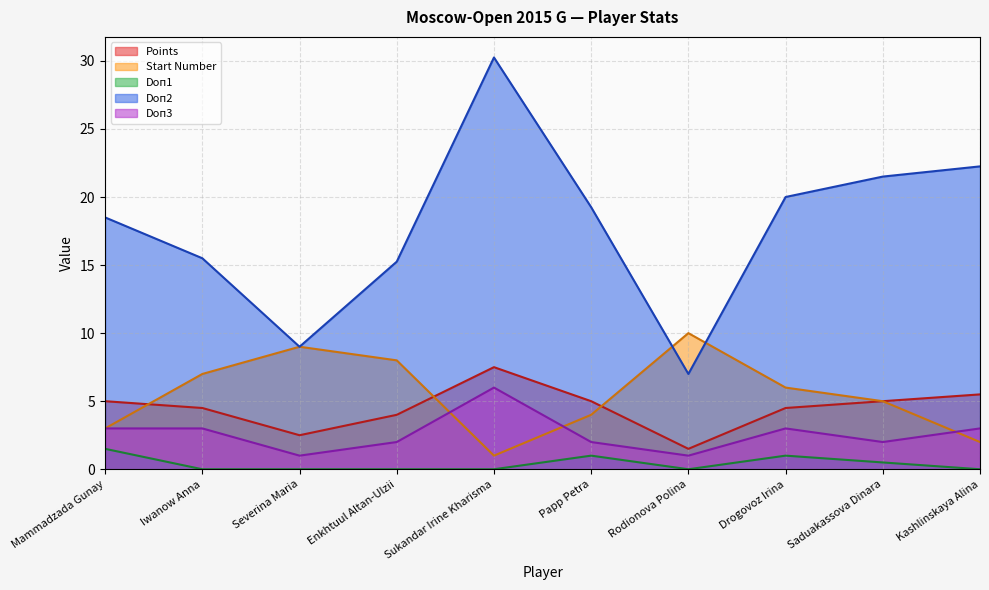

What is the total value across all series at Sukandar Irine Kharisma?

44.8